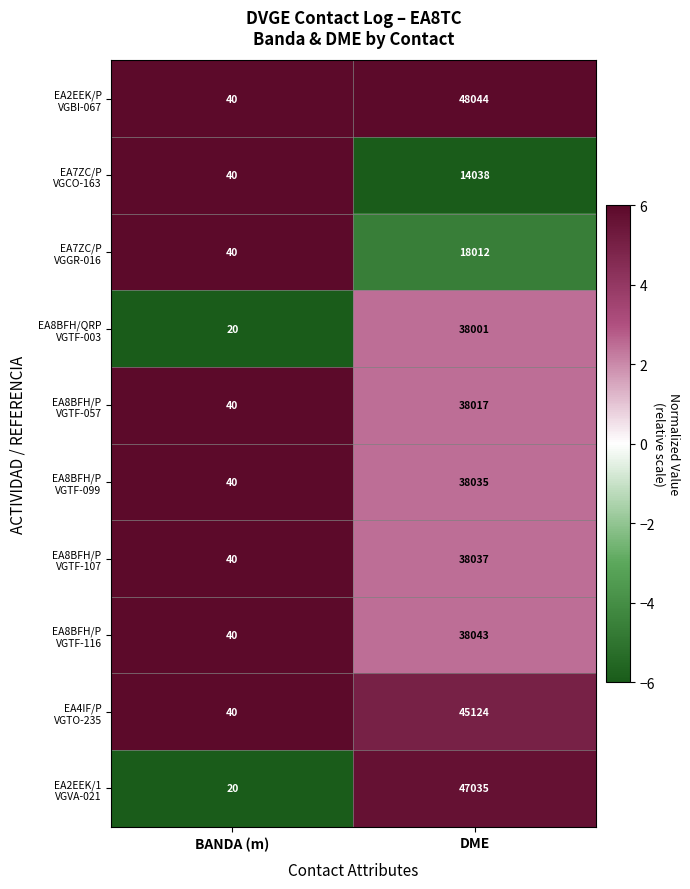

What is the greatest value displayed?

48044